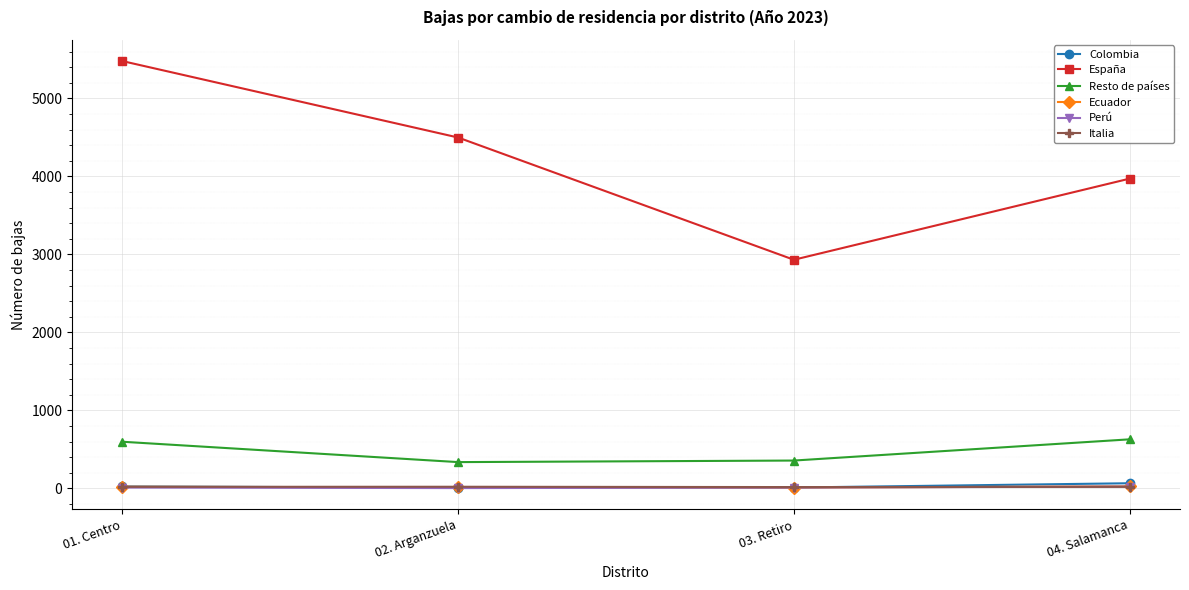

What is the label of the 1st point from the right?

04. Salamanca